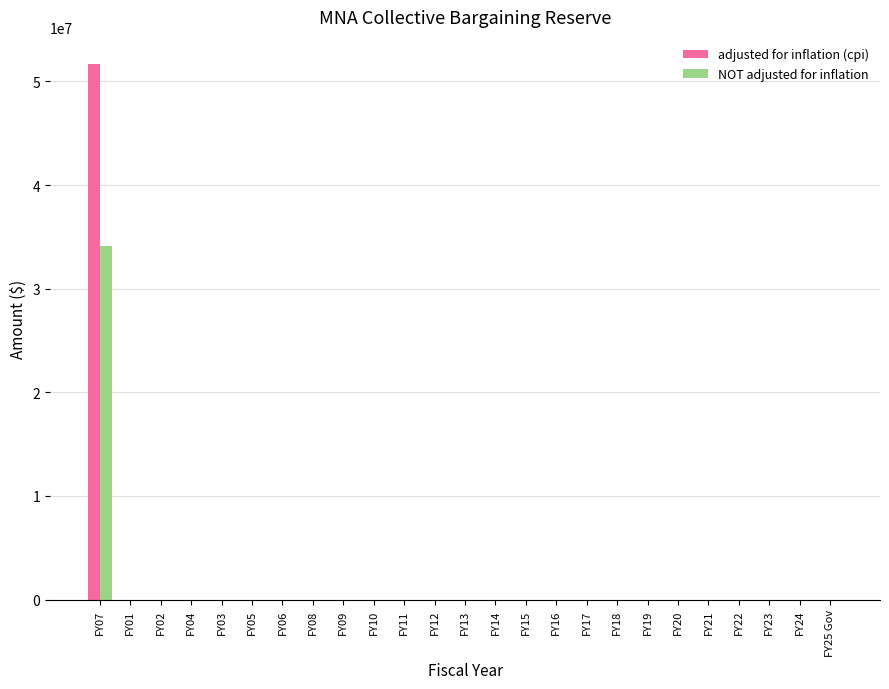

Which series has the largest total across all categories?

adjusted for inflation (cpi)